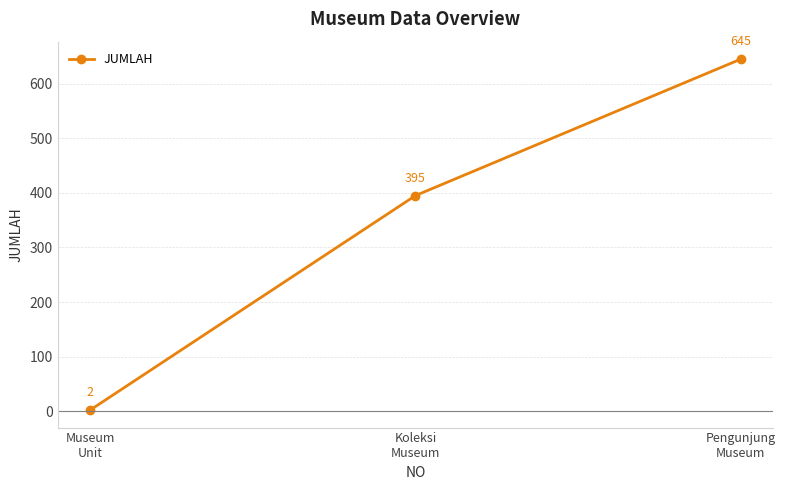

What is the value of the 2nd point from the left?

395